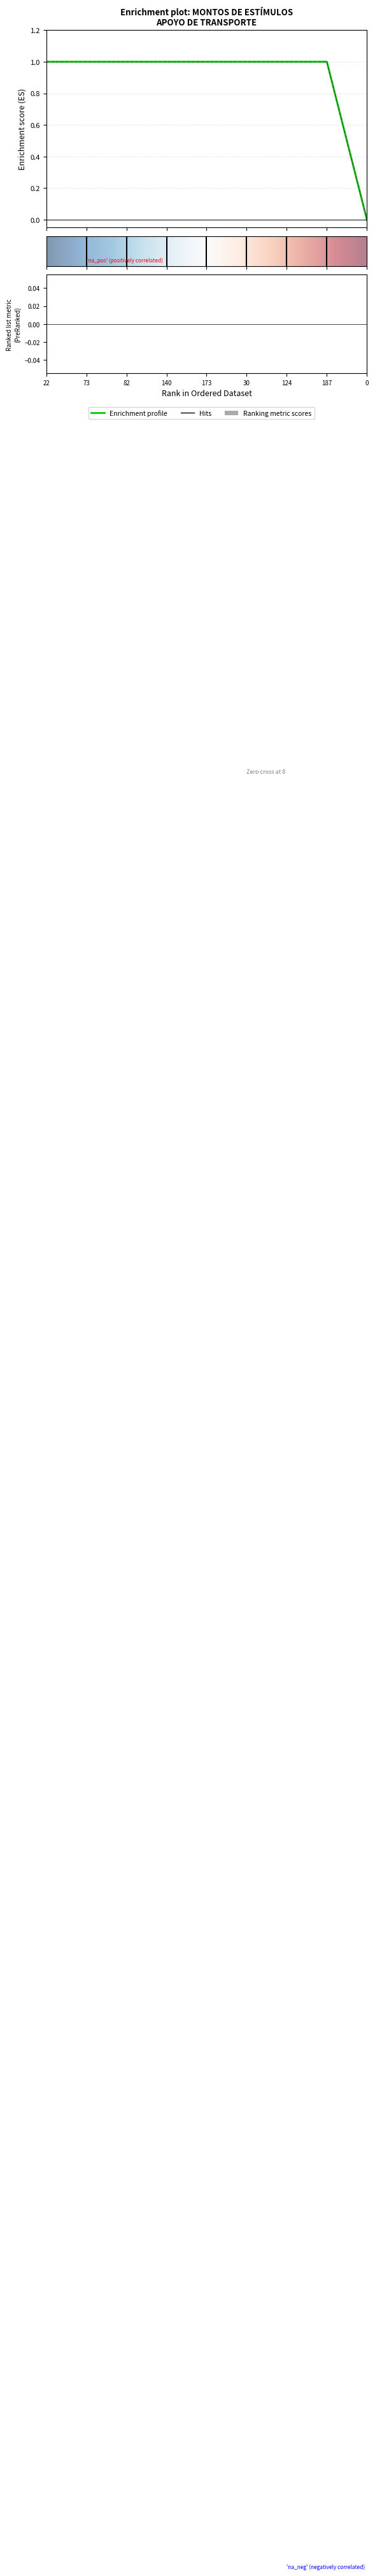

Does the chart have visible grid lines?

Yes